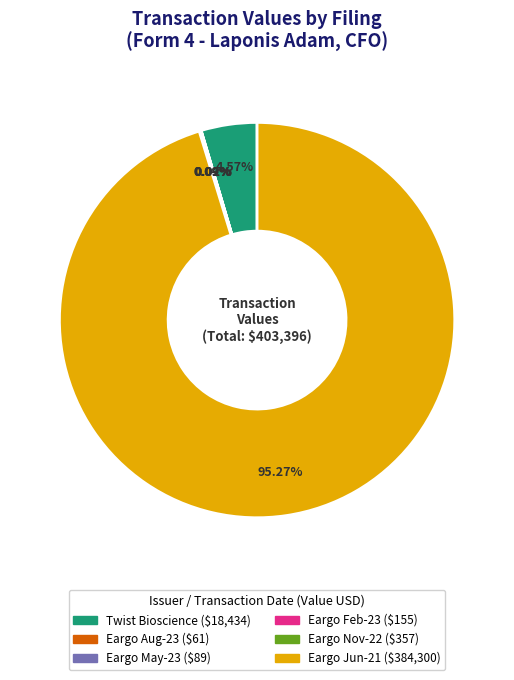

Is there a majority slice in this chart?

Yes